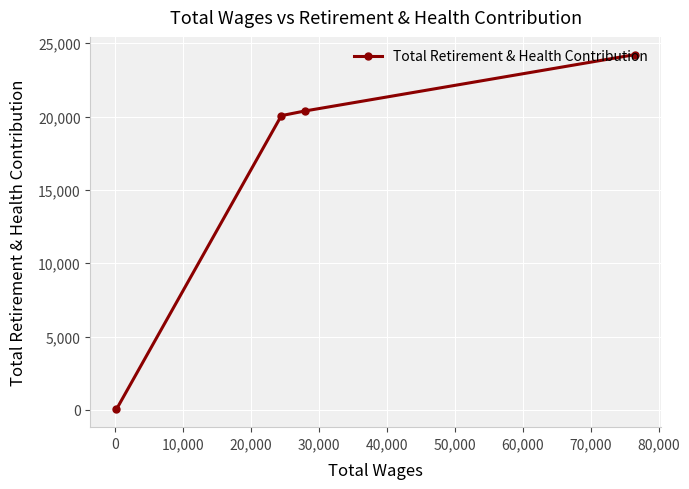

What is the sum of all values?

64685